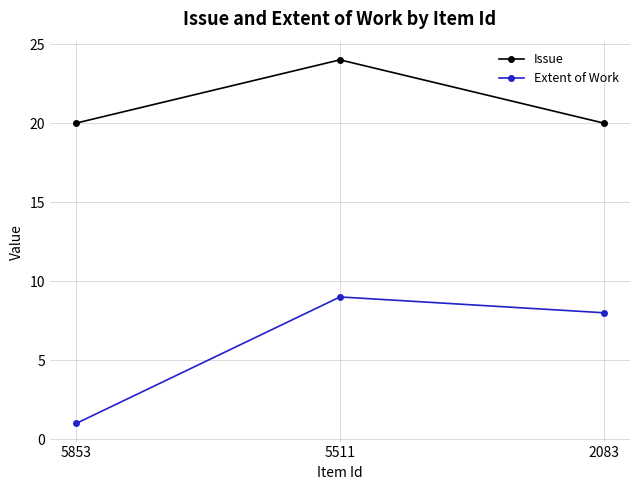

Count the Extent of Work values in the range 1 to 9.

3